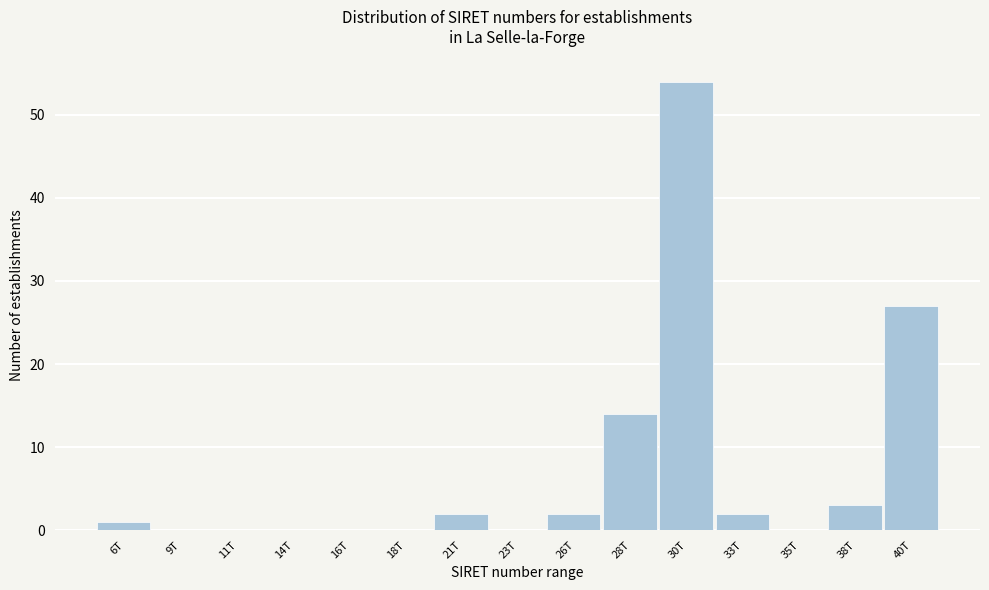

Reading right to left, what are all the values shown in this chart?

40T=27	38T=3	35T=0	33T=2	30T=54	28T=14	26T=2	23T=0	21T=2	18T=0	16T=0	14T=0	11T=0	9T=0	6T=1